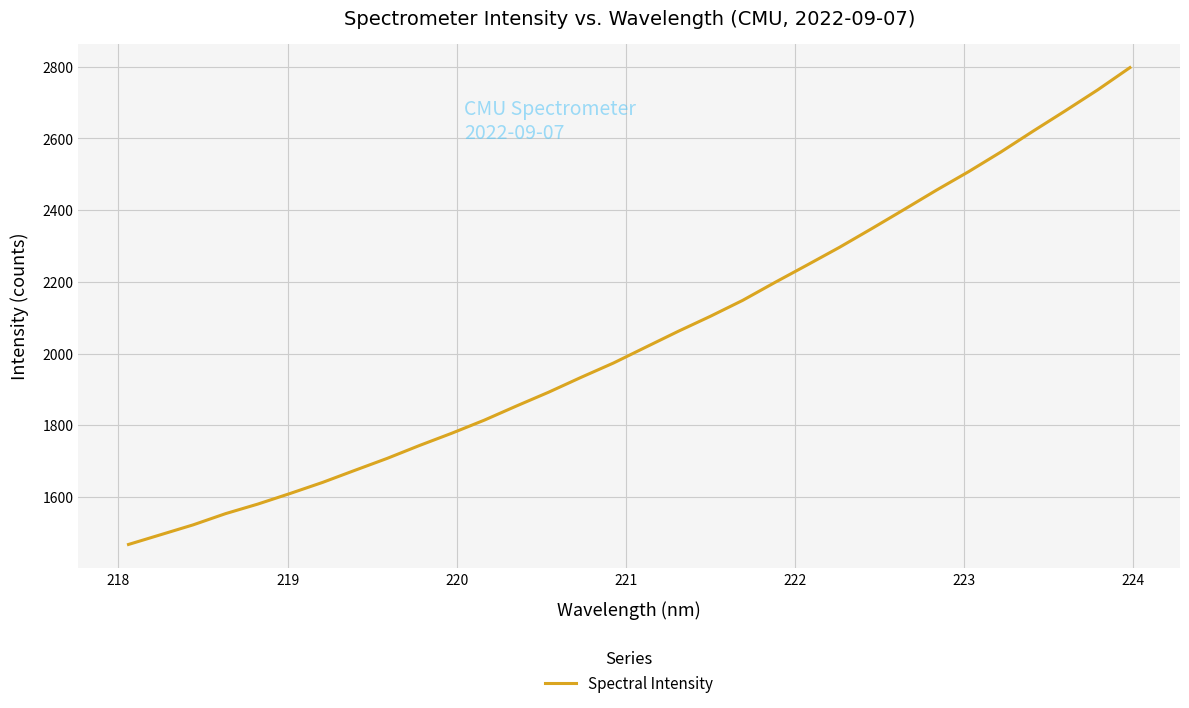

What is the maximum value shown in the chart?

2797.5